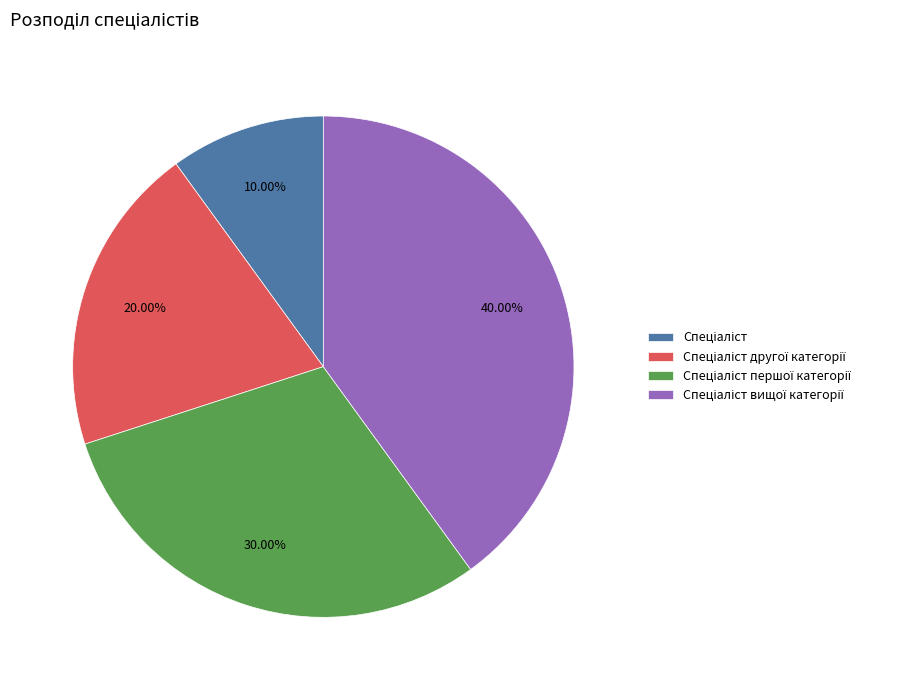

Does any single category account for the majority?

No